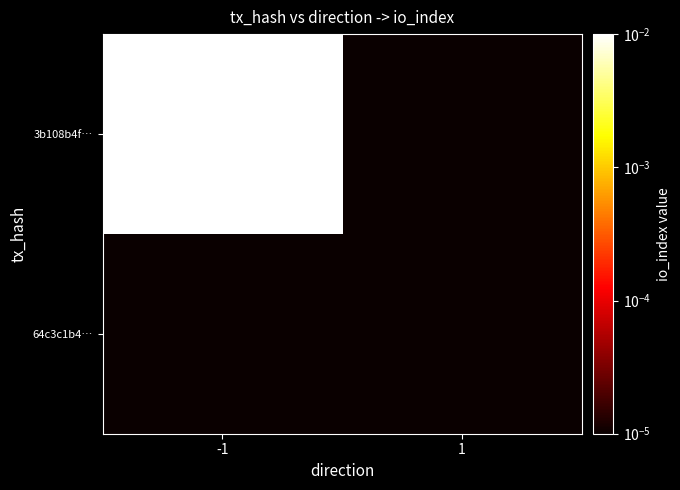

What is the total value across all series at -1?

1.0